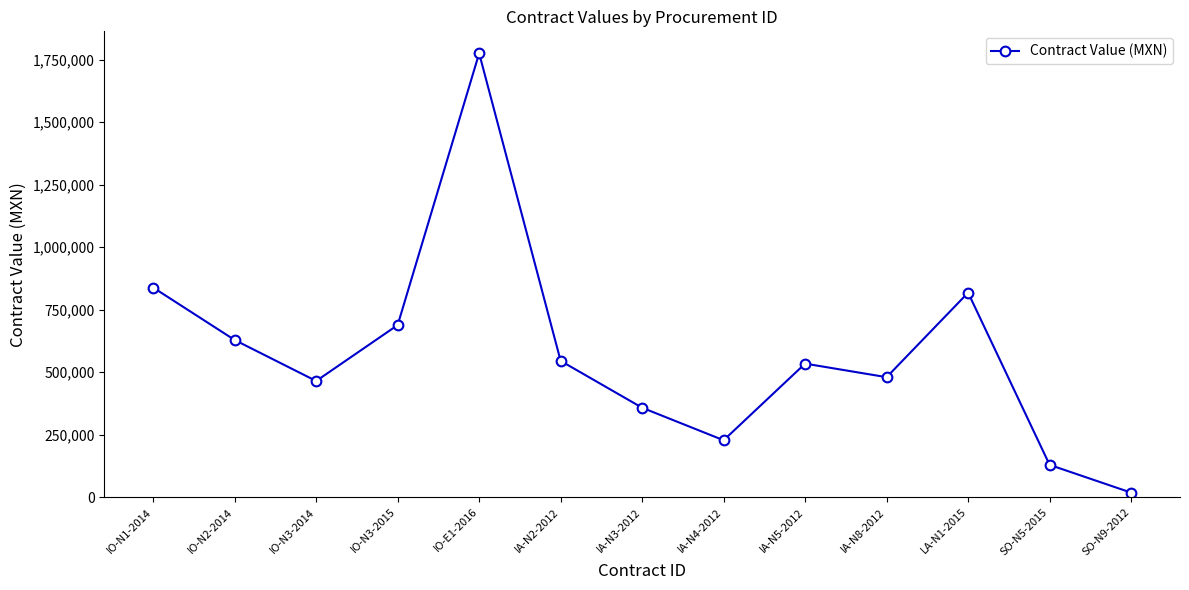

At which label does the data first exceed 534300?

IO-N1-2014